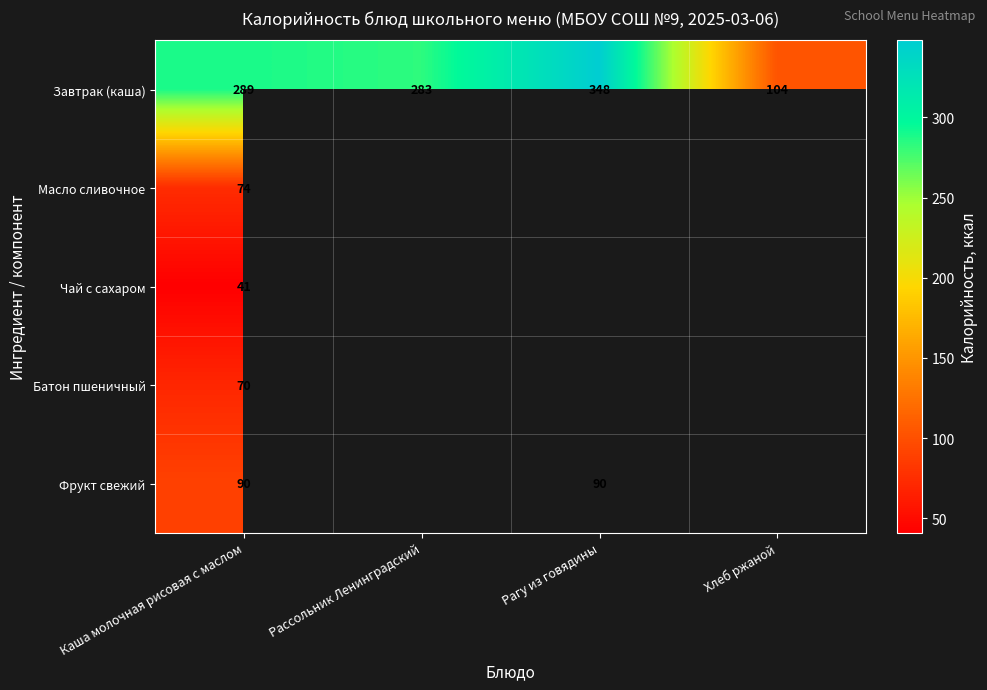

True or false: Чай с сахаром has a value of 13 at Каша молочная рисовая с маслом.

False